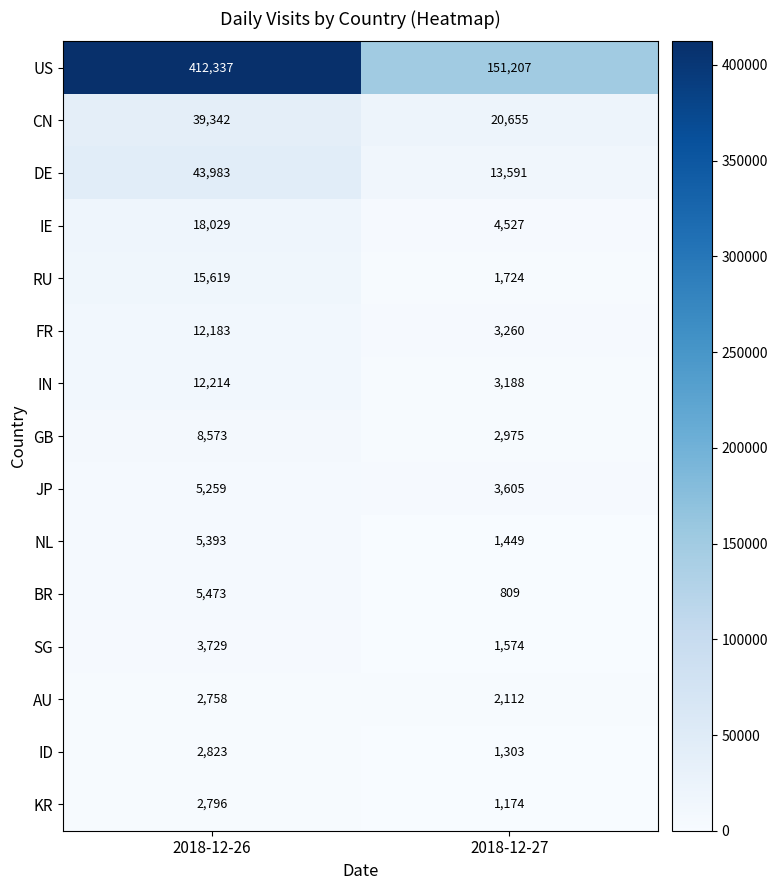

Rank the series at 2018-12-27 from highest to lowest value.

US, CN, DE, IE, JP, FR, IN, GB, AU, RU, SG, NL, ID, KR, BR